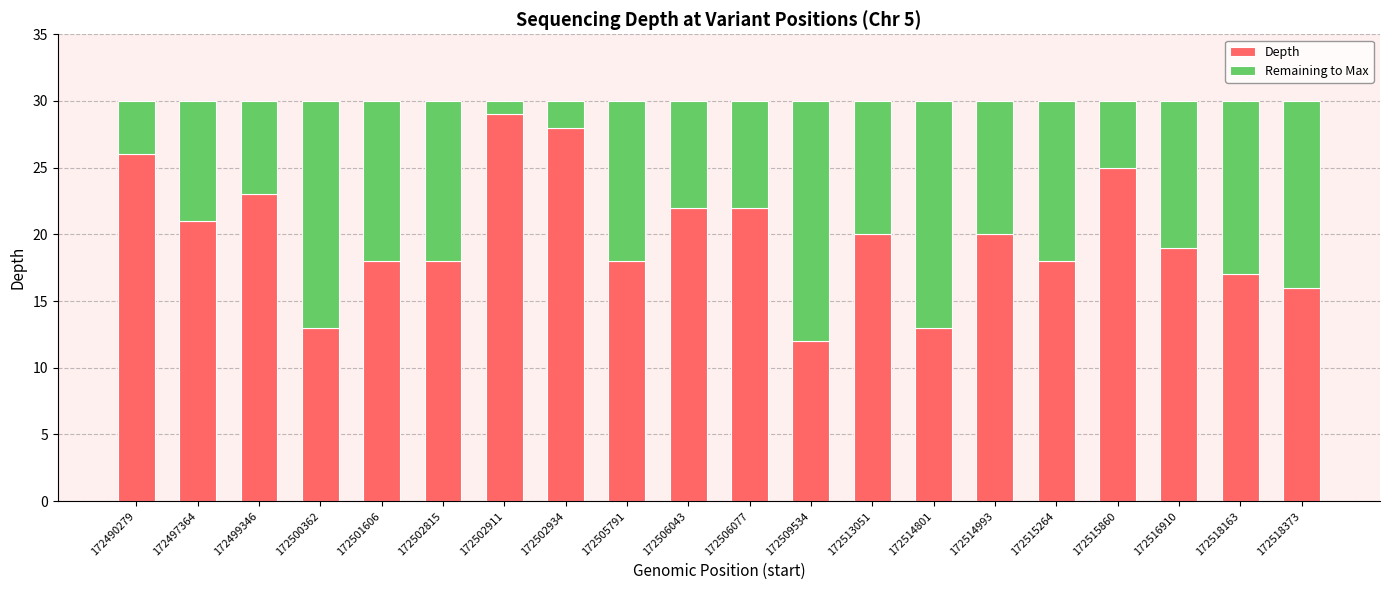

What is the total value across all series at 172502911?

30